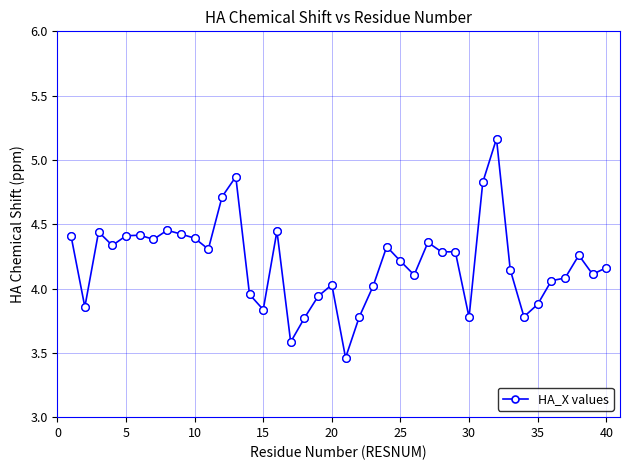

What is the sum of all values?

168.0